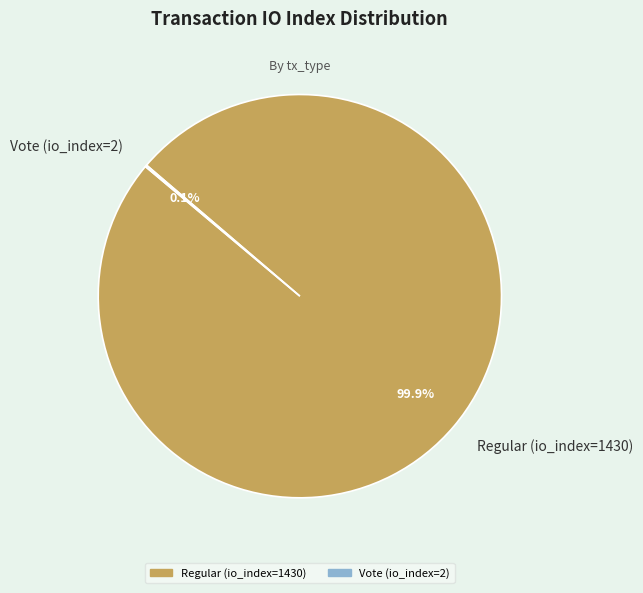

What portion of the pie excludes Regular (io_index=1430)?

0.1%